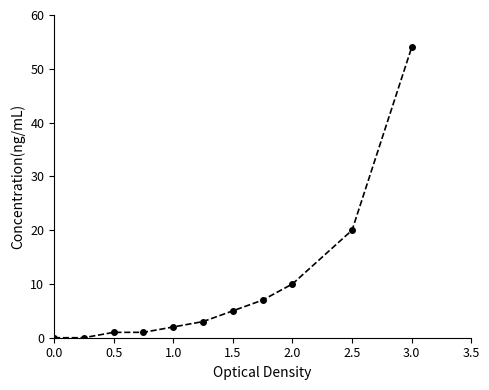

Reading right to left, transcribe all the data shown in this chart.

54	20	10	7	5	3	2	1	1	0	0